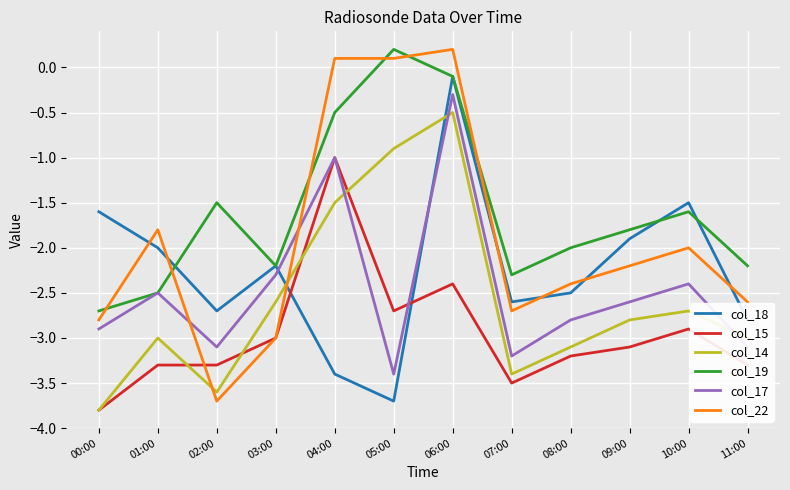

At which label does col_14 first exceed -2?

04:00